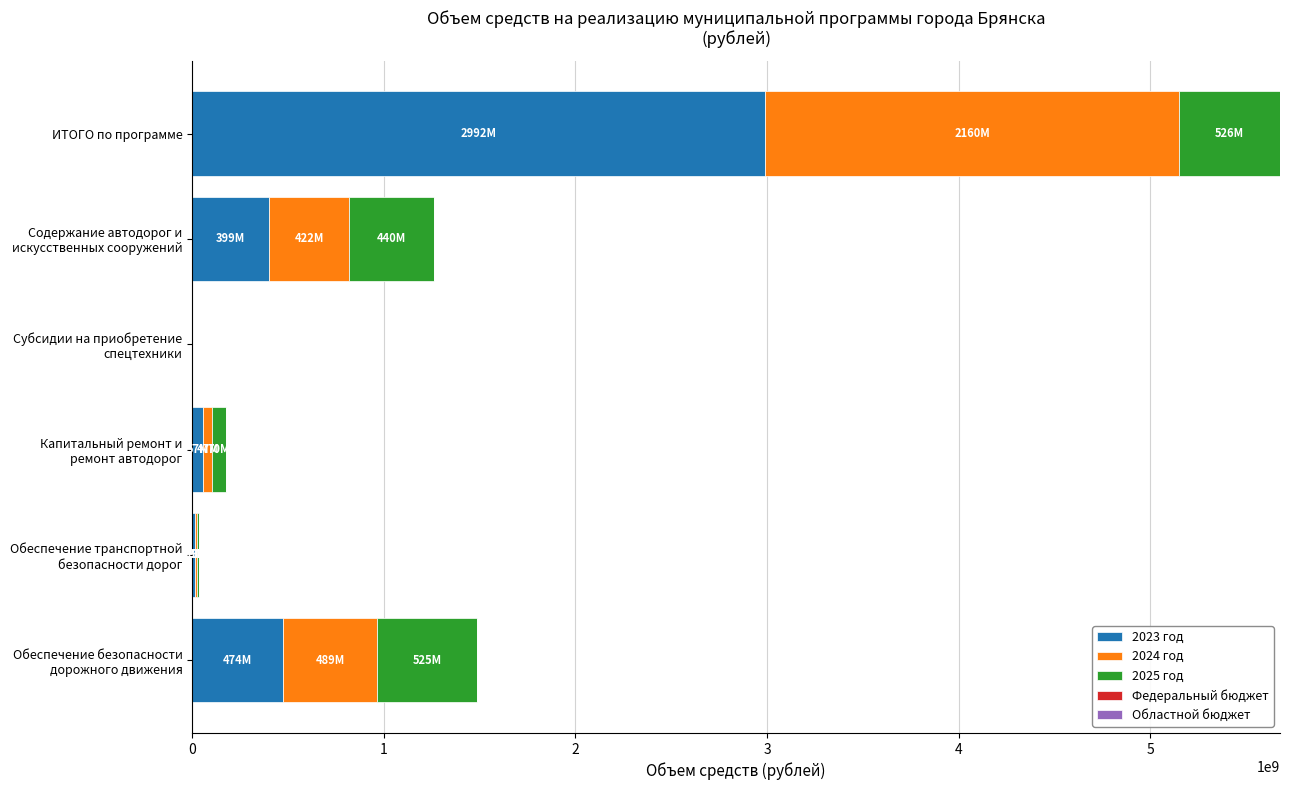

What is the total value across all series at ИТОГО по программе?

5677133336.7